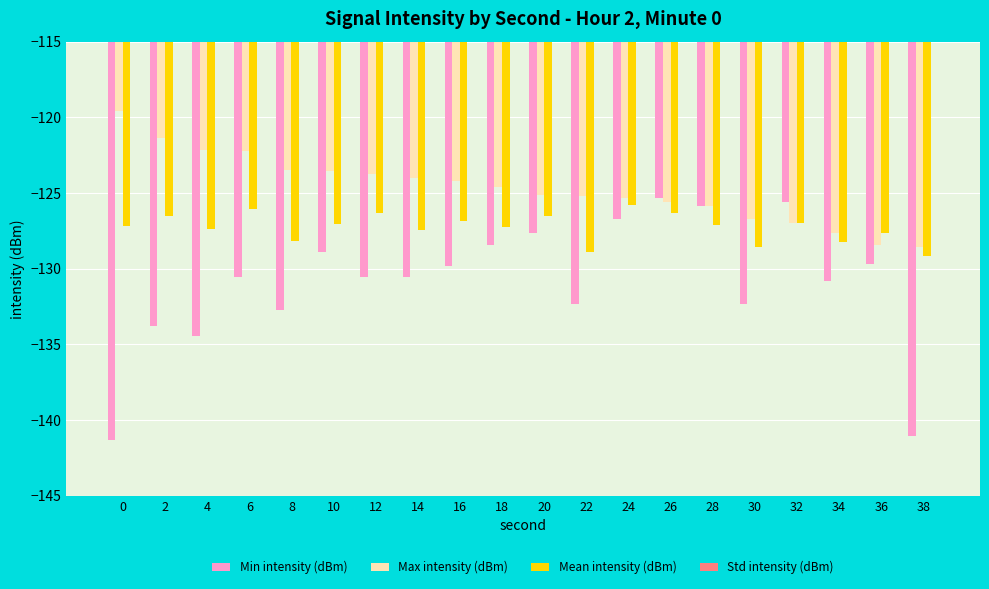

What is the difference between the maximum and minimum values in the Mean intensity (dBm) series?

3.4